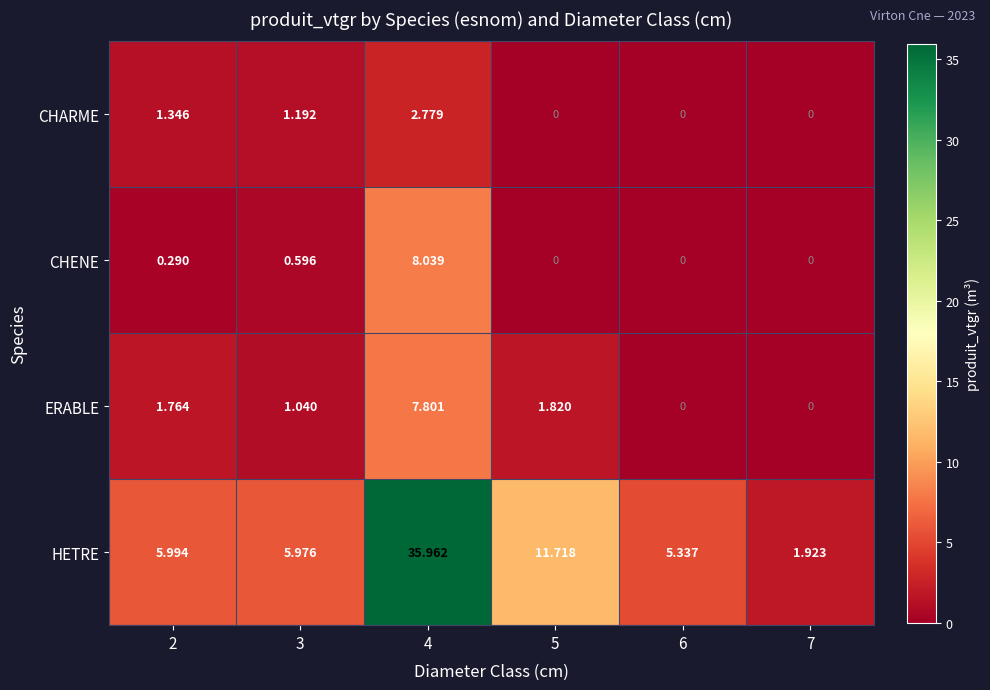

What is the maximum value shown in the chart?

36.0